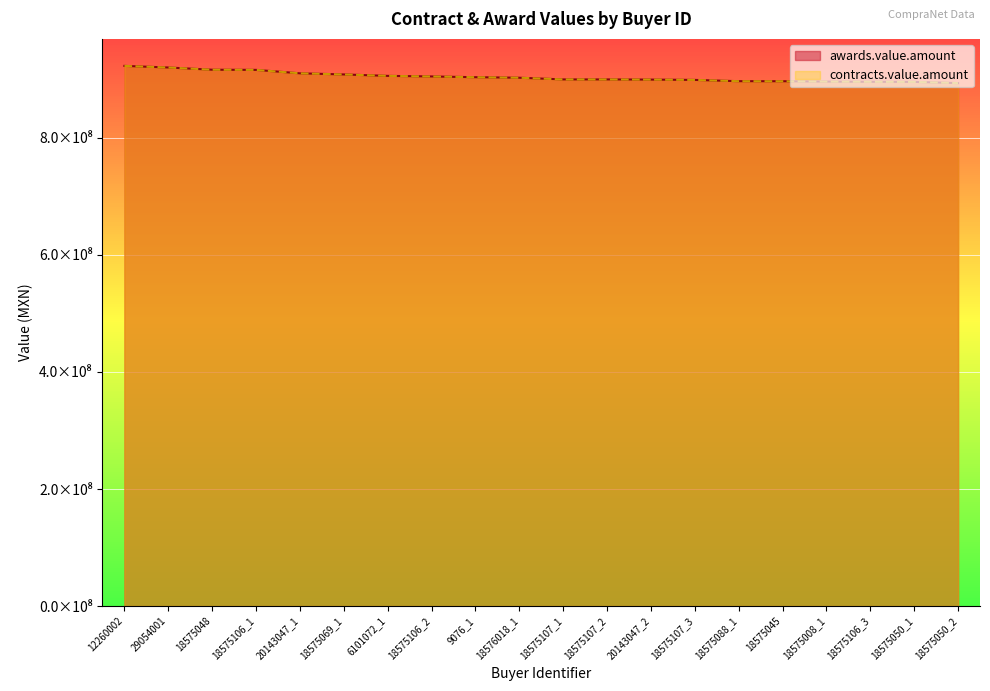

What is the difference between the contracts.value.amount values at 18575069_1 and 18575107_1?

8510260